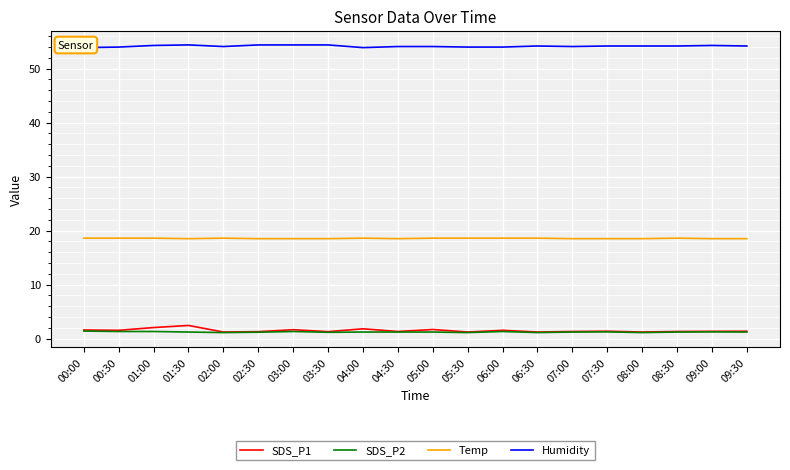

What are all the series names shown in the legend?

SDS_P1, SDS_P2, Temp, Humidity